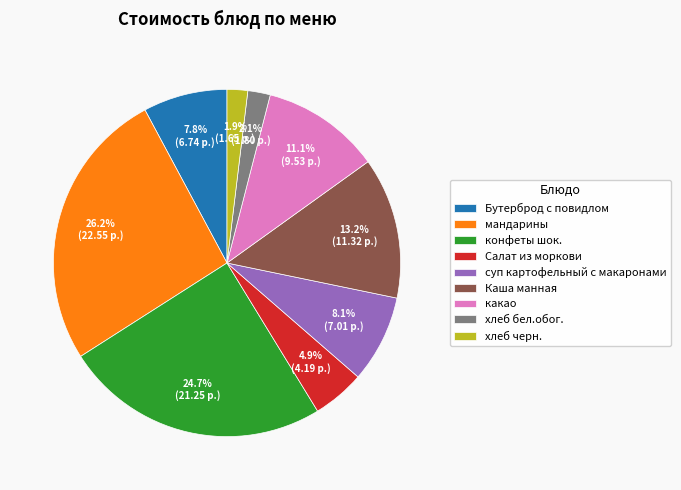

What percentage is the Салат из моркови slice, to the nearest percent?

5%